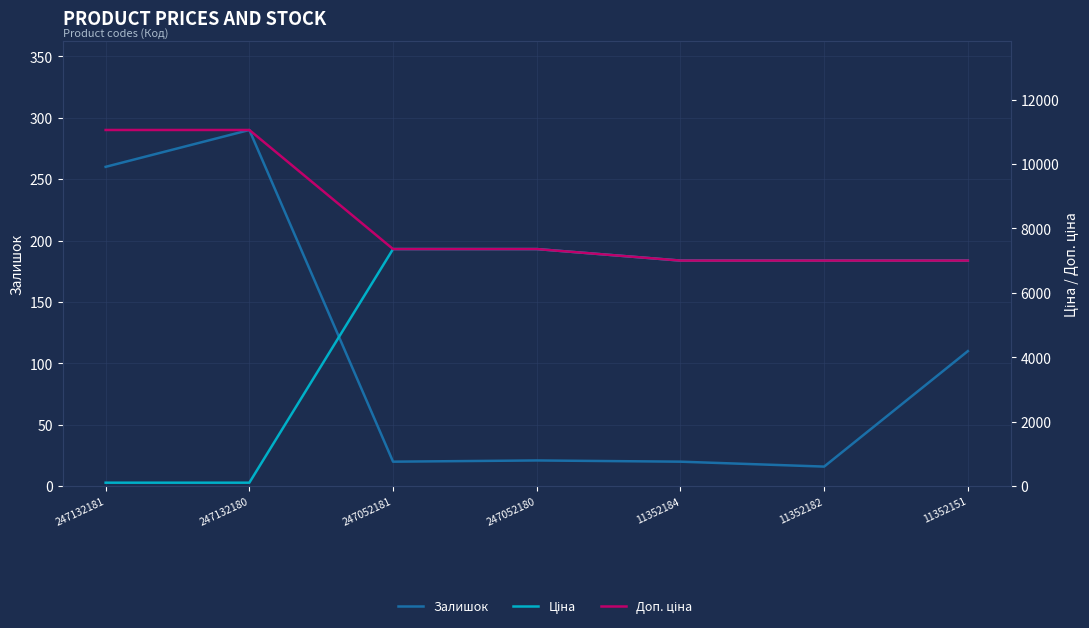

How many values in the Ціна series exceed 7002?

5